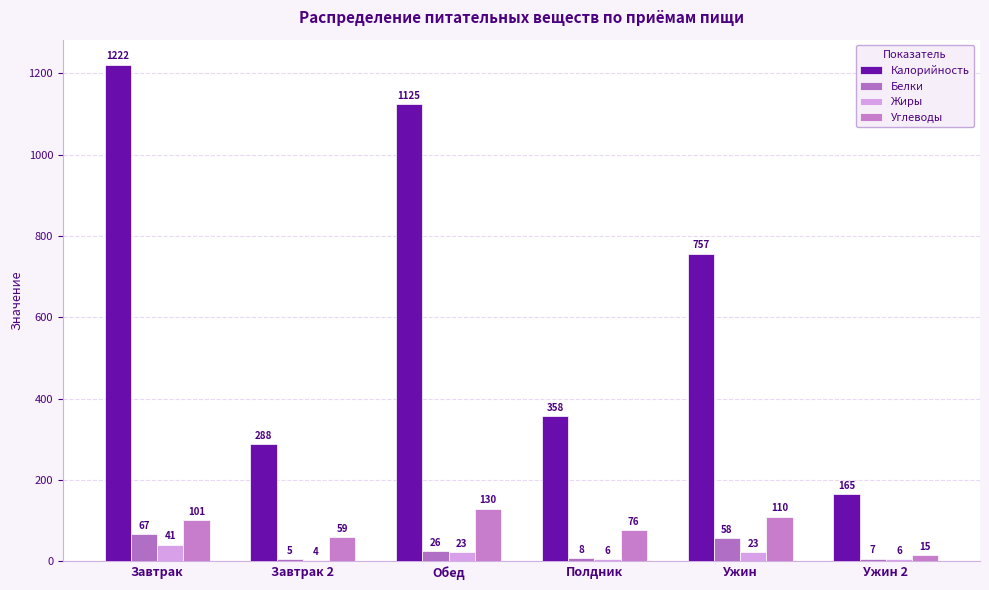

What is the approximate value of Жиры at Ужин 2, to the nearest 5?

5